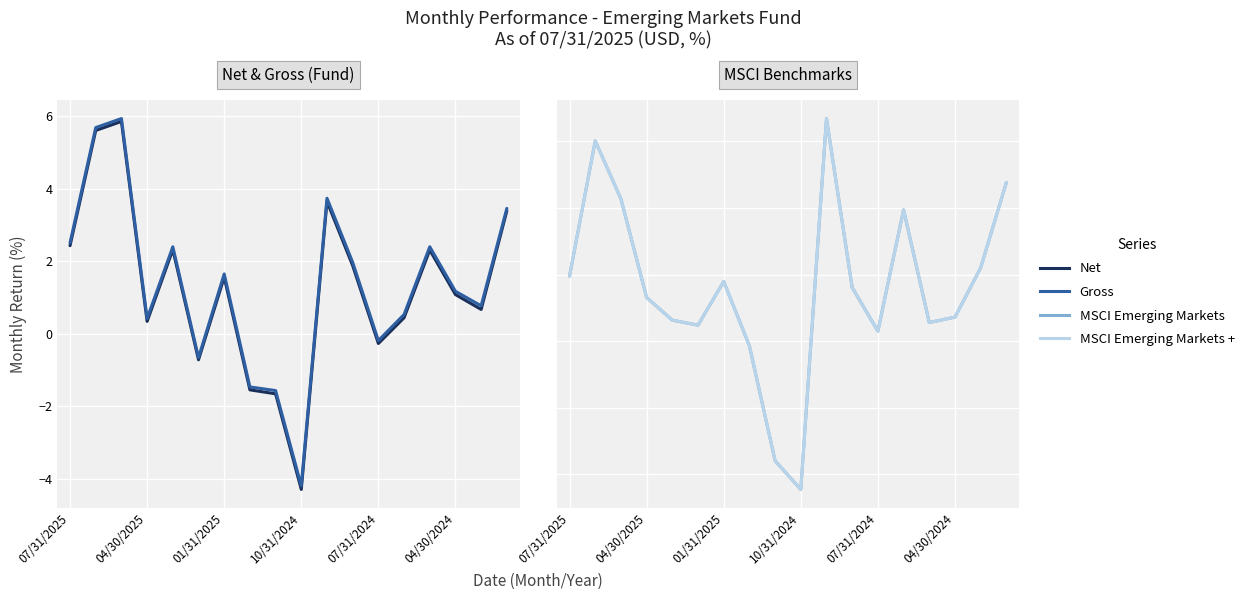

At 01/31/2025, list the series in order from largest to smallest.

Gross, Net, MSCI Emerging Markets, MSCI Emerging Markets +